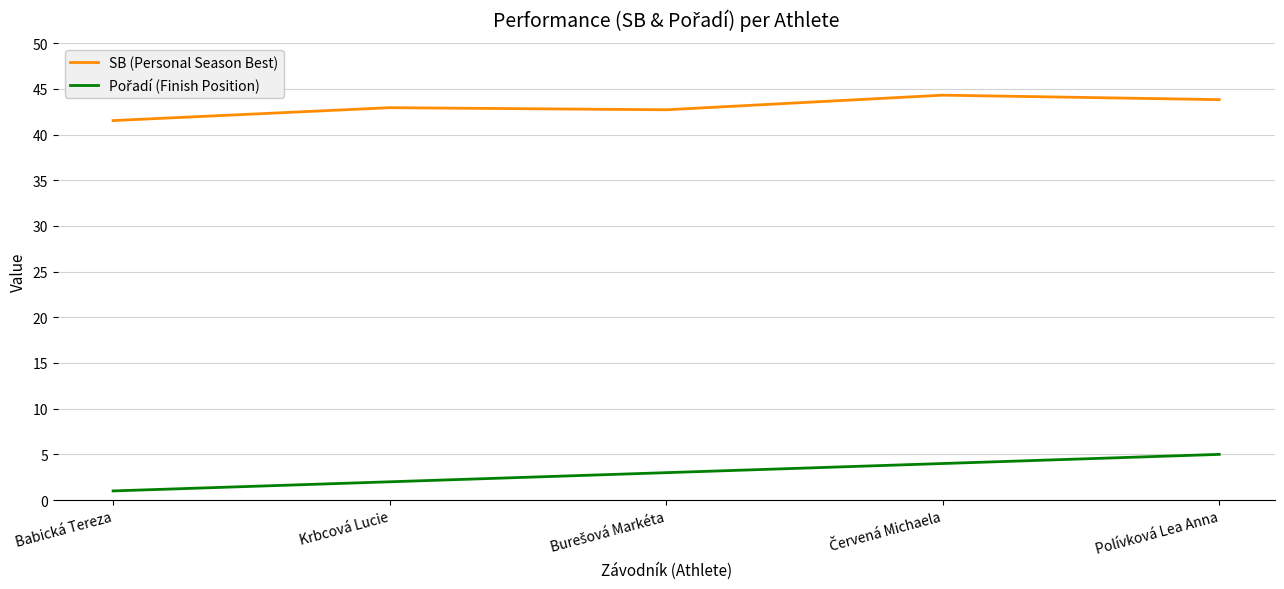

How many distinct data groups are displayed?

2